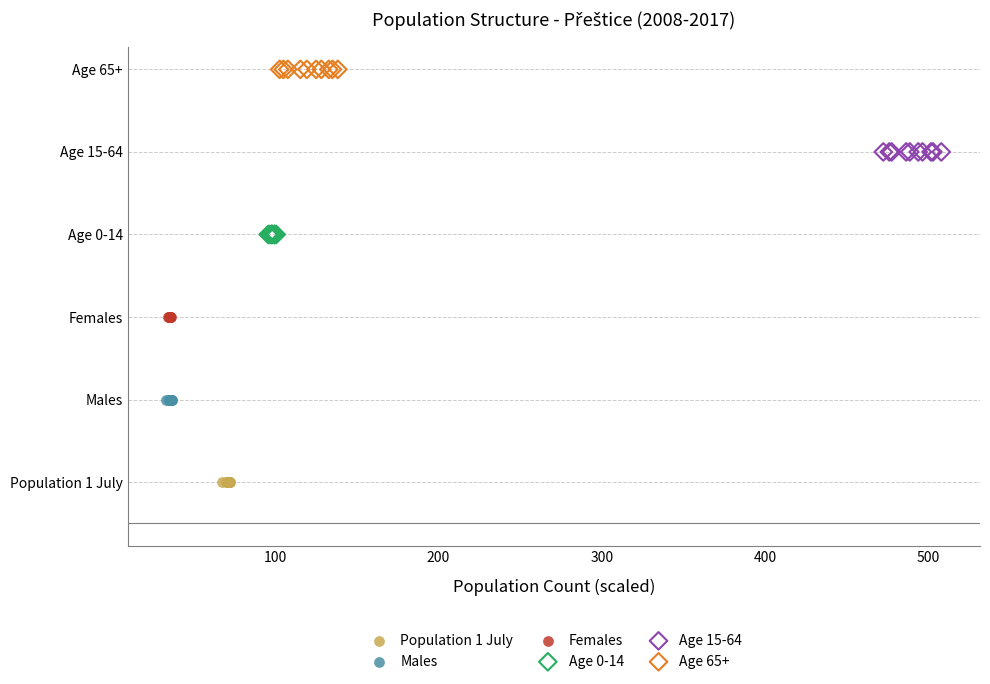

What are all the series names shown in the legend?

Population 1 July, Males, Females, Age 0-14, Age 15-64, Age 65+